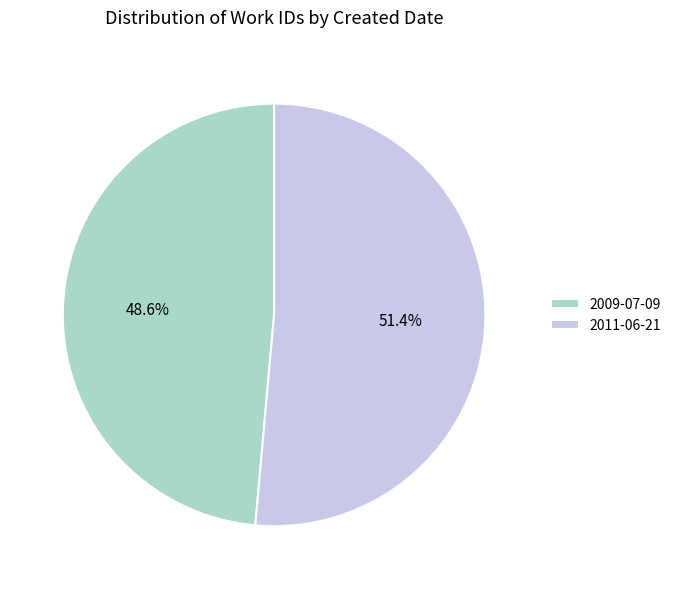

Approximately how many times larger is the value at 2009-07-09 compared to 2011-06-21?

0.9